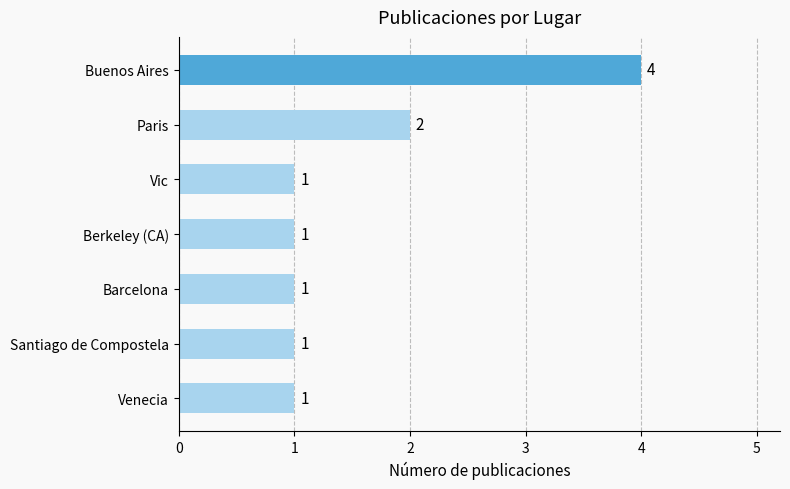

The chart shows a value of 1 at Buenos Aires. True or false?

False